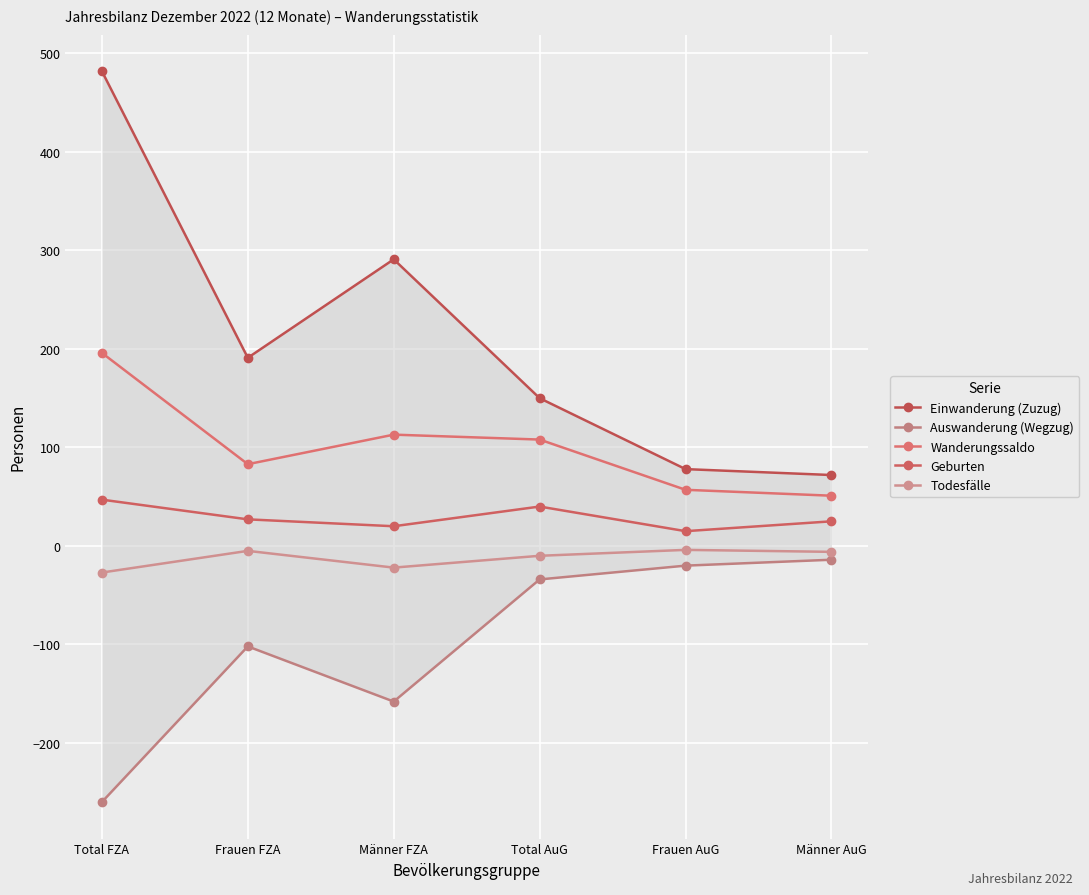

How many data points in Einwanderung (Zuzug) are less than 191?

3